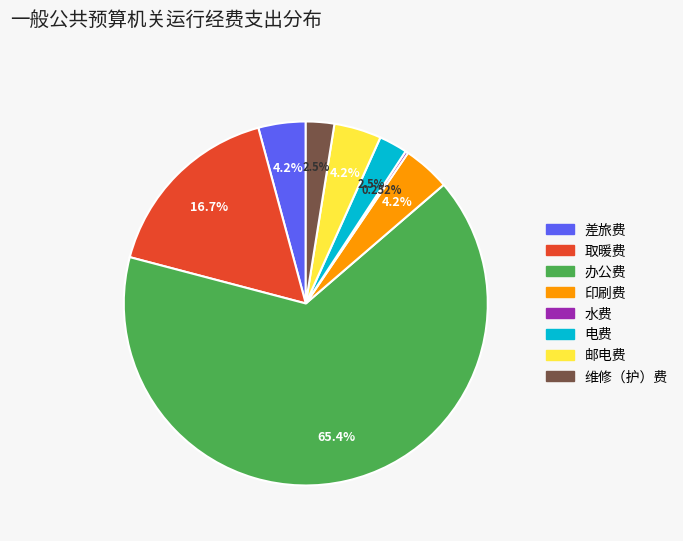

Which has a higher value, 取暖费 or 印刷费?

取暖费